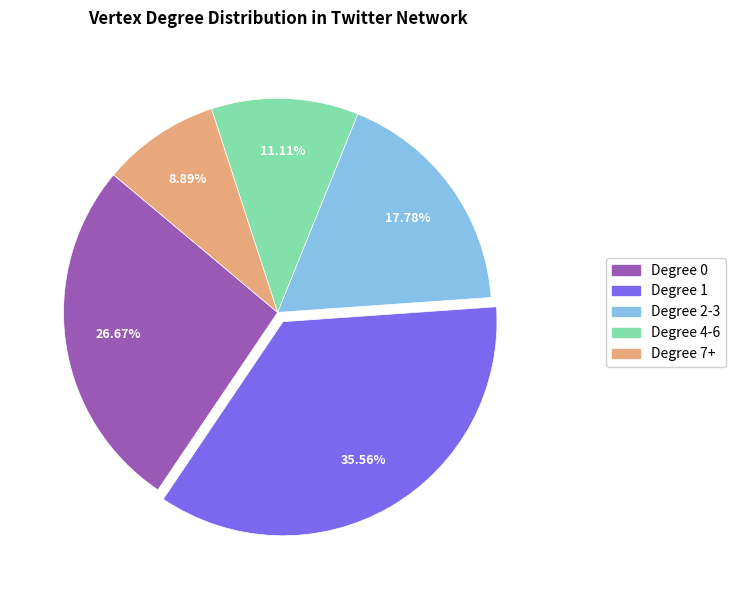

Rank the categories by value from lowest to highest.

Degree 7+, Degree 4-6, Degree 2-3, Degree 0, Degree 1